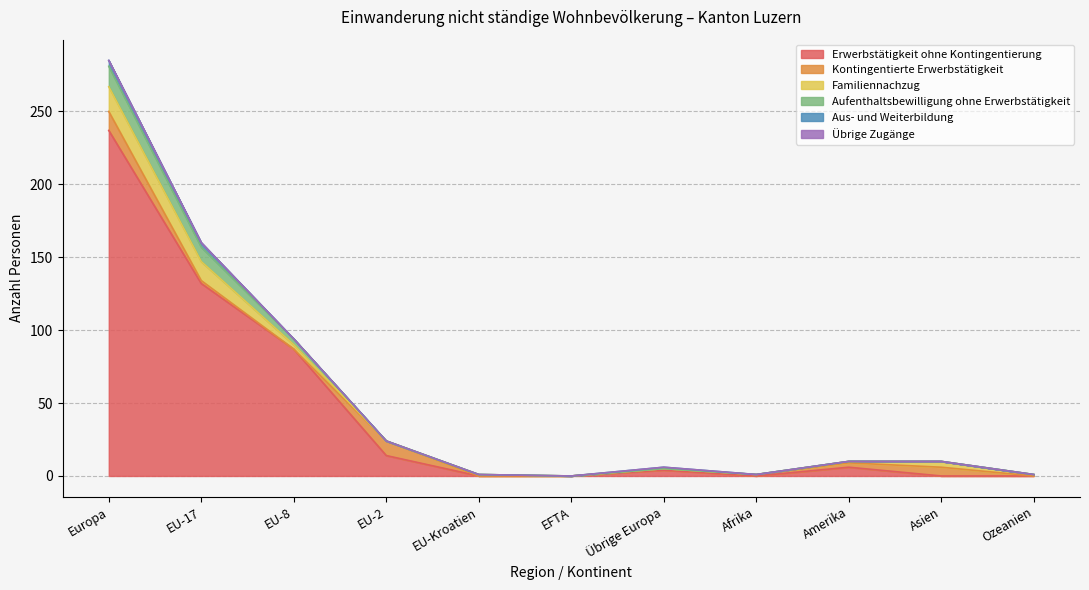

What is the highest value of the Aus- und Weiterbildung series?

4